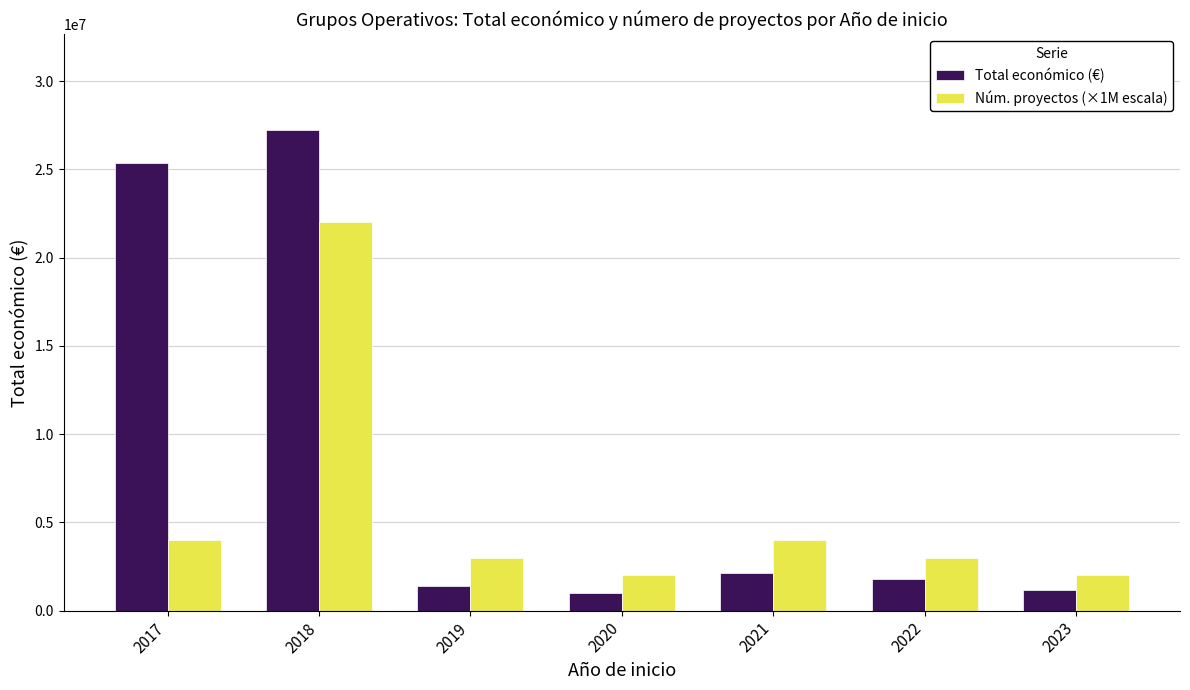

How many groups of bars are there?

7